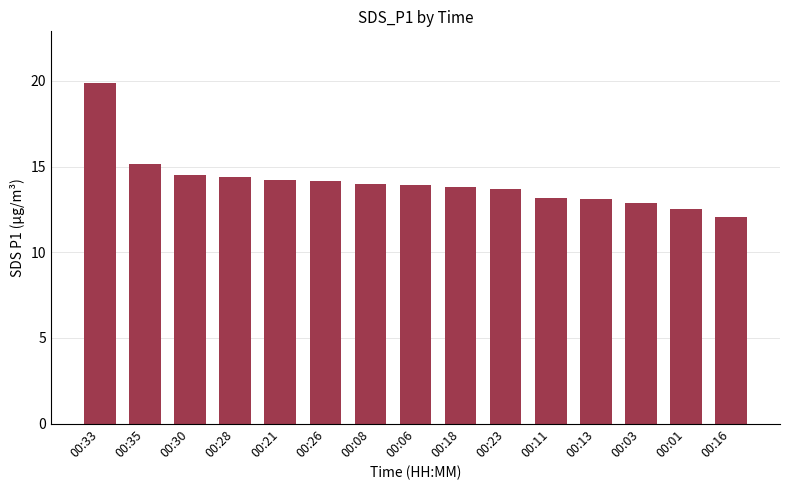

How many bars are there in total?

15